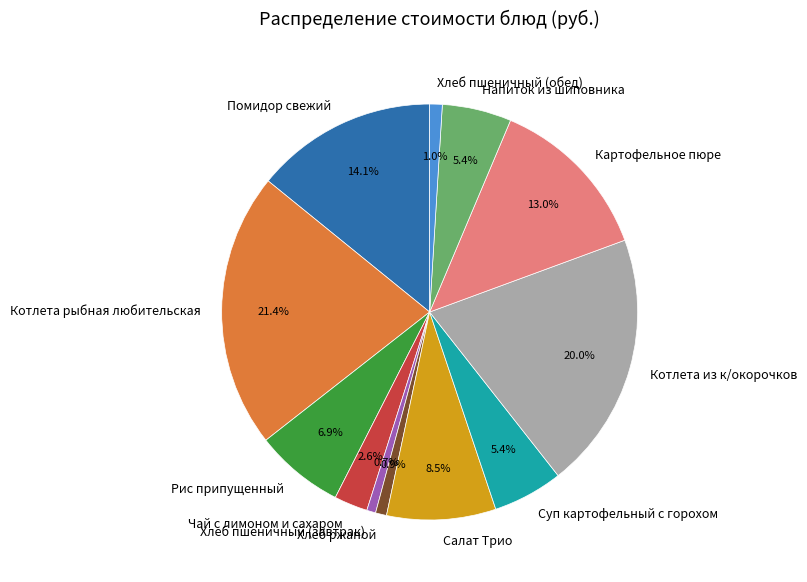

The Салат Трио slice represents 1% of the pie. True or false?

False